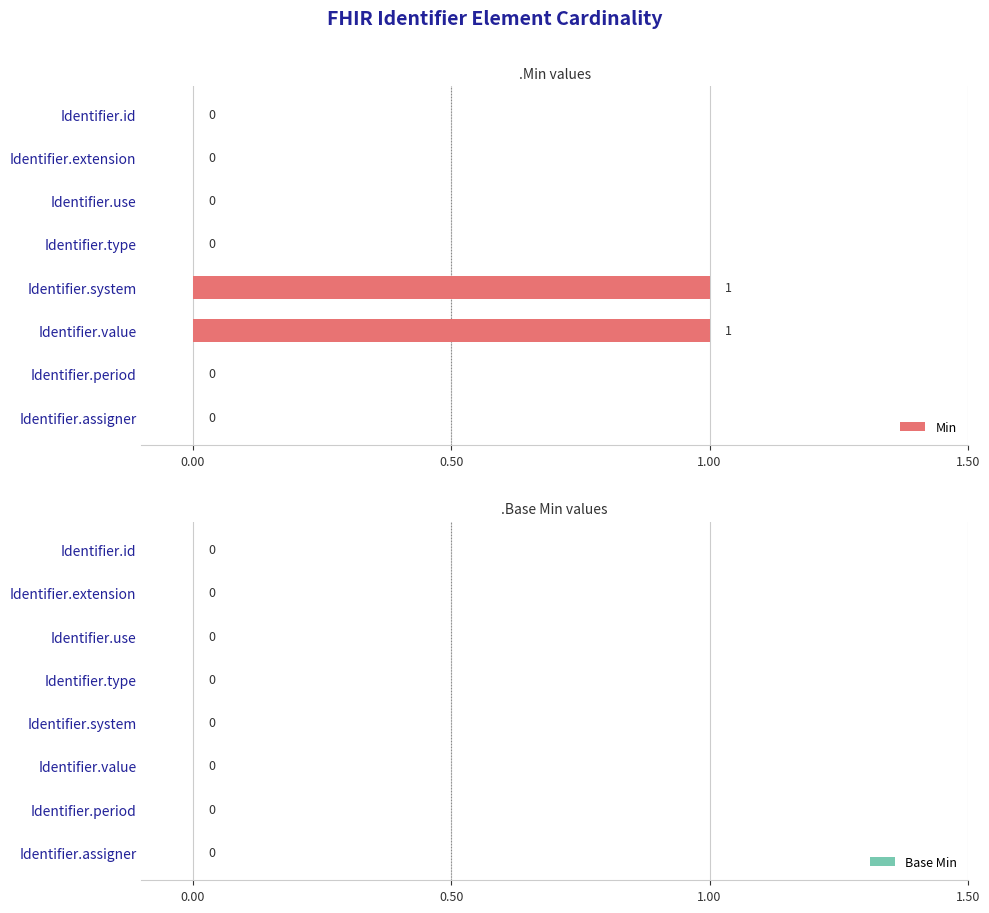

Is it true that the value at Identifier.system is 1?

True